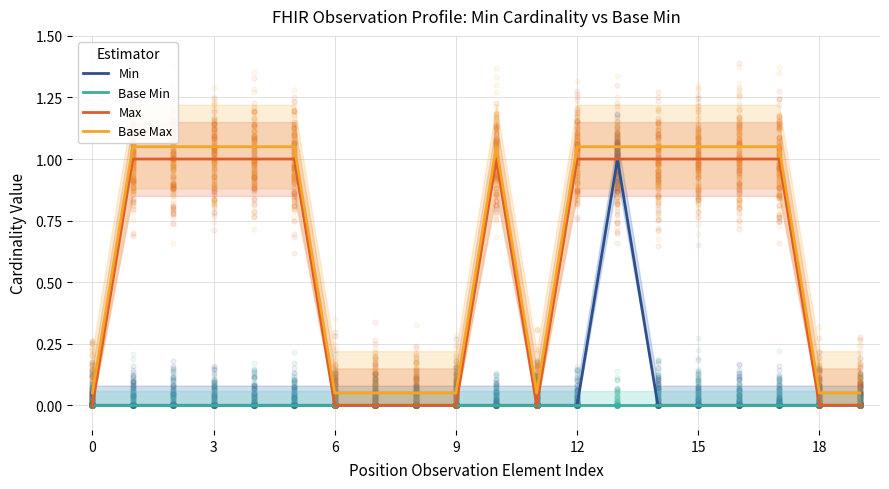

At how many categories does at least one series exceed 0?

20